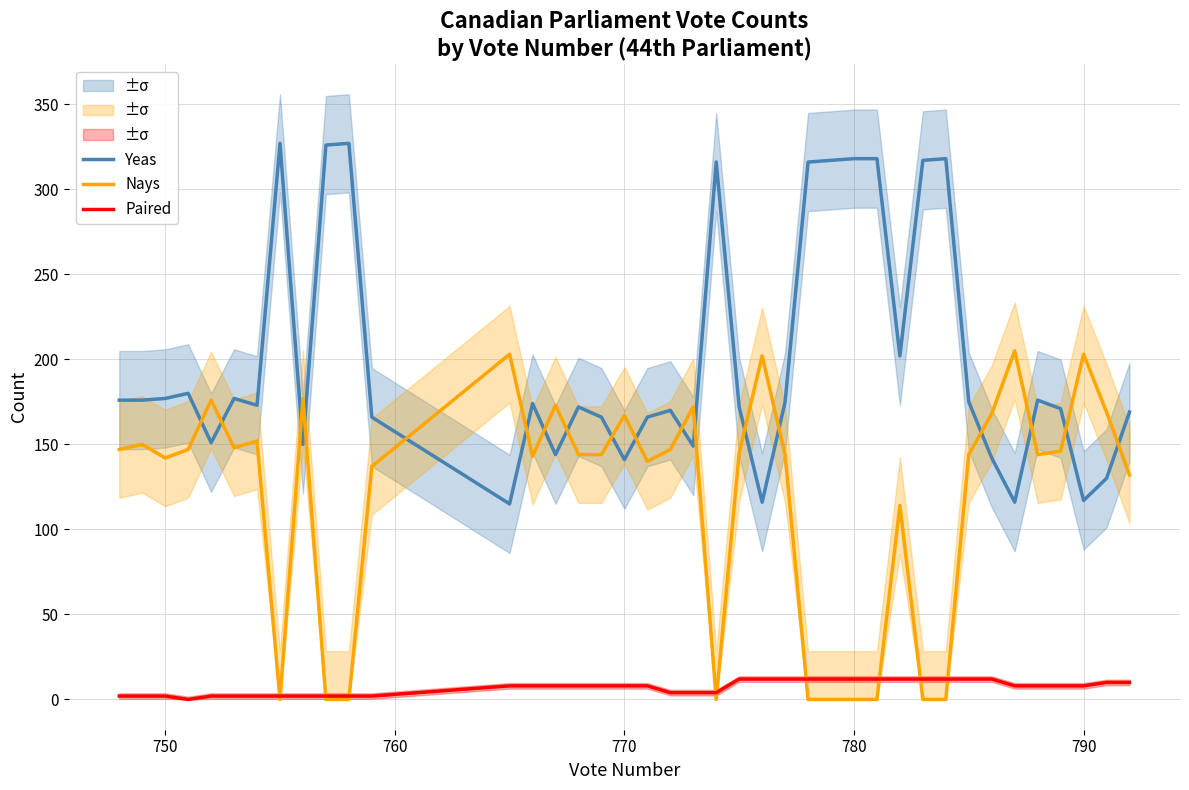

What is the maximum value for Paired?

12